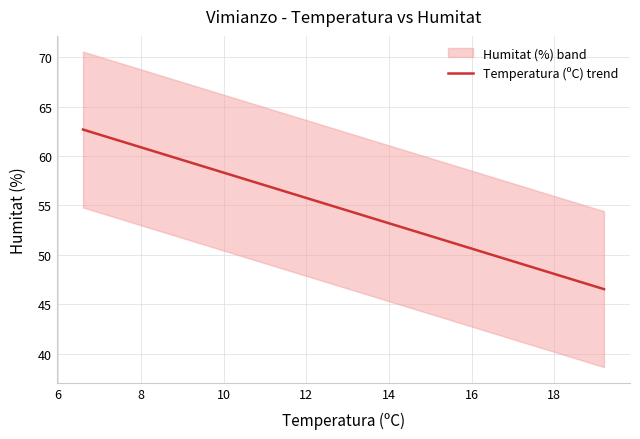

What is the maximum value shown in the chart?

62.7